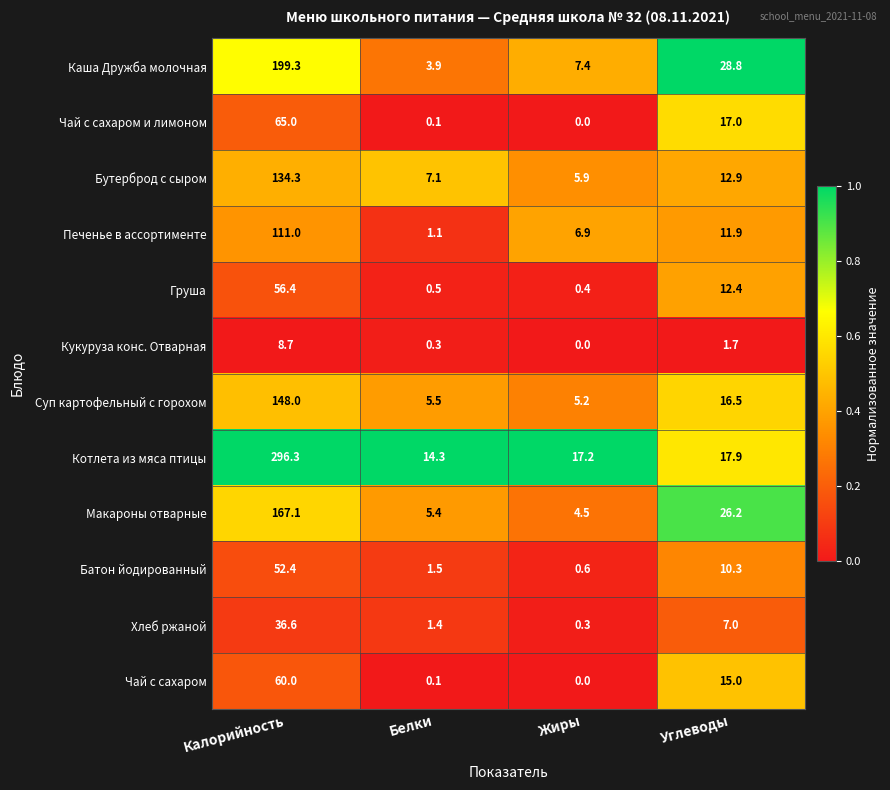

Read the Каша Дружба молочная value at Жиры.

7.4